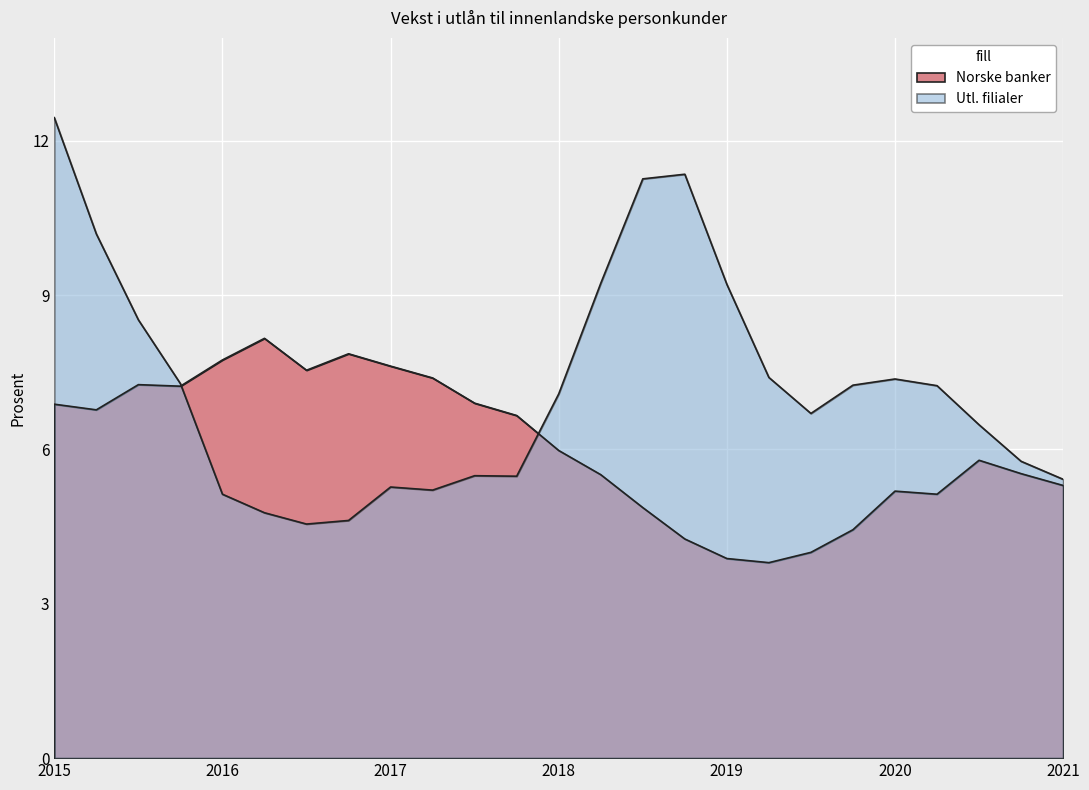

What are all the series names shown in the legend?

Norske banker, Utl. filialer